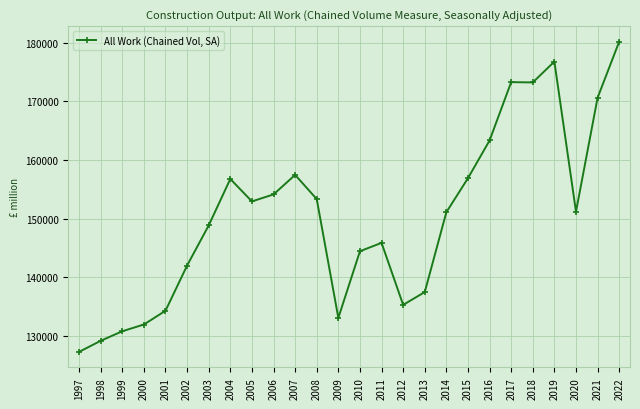

The chart shows a value of 239750 at 2002. True or false?

False